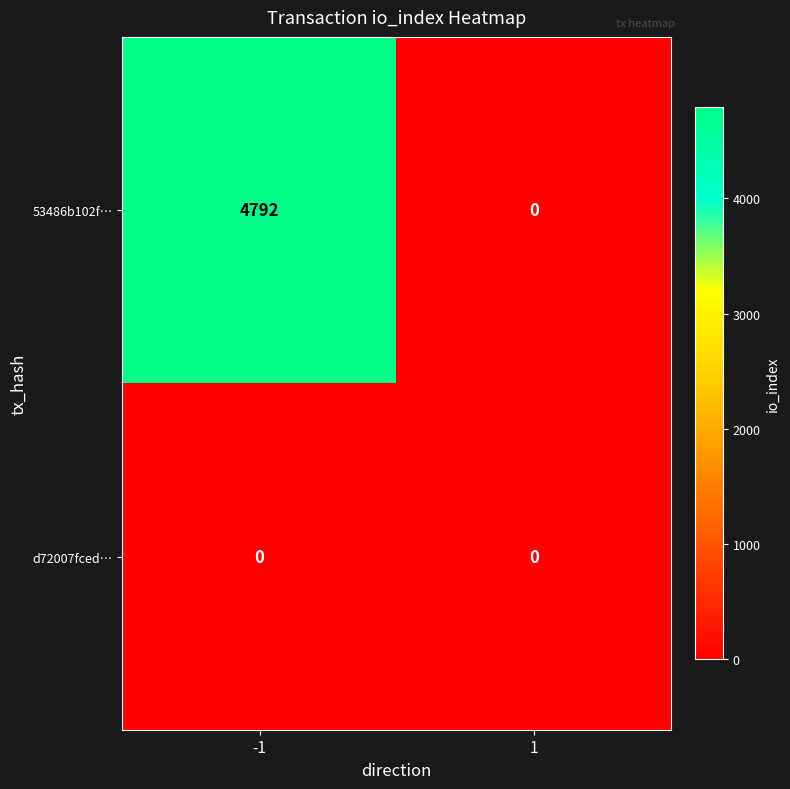

What is the sum of the 53486b102f… values at -1 and 1?

4792